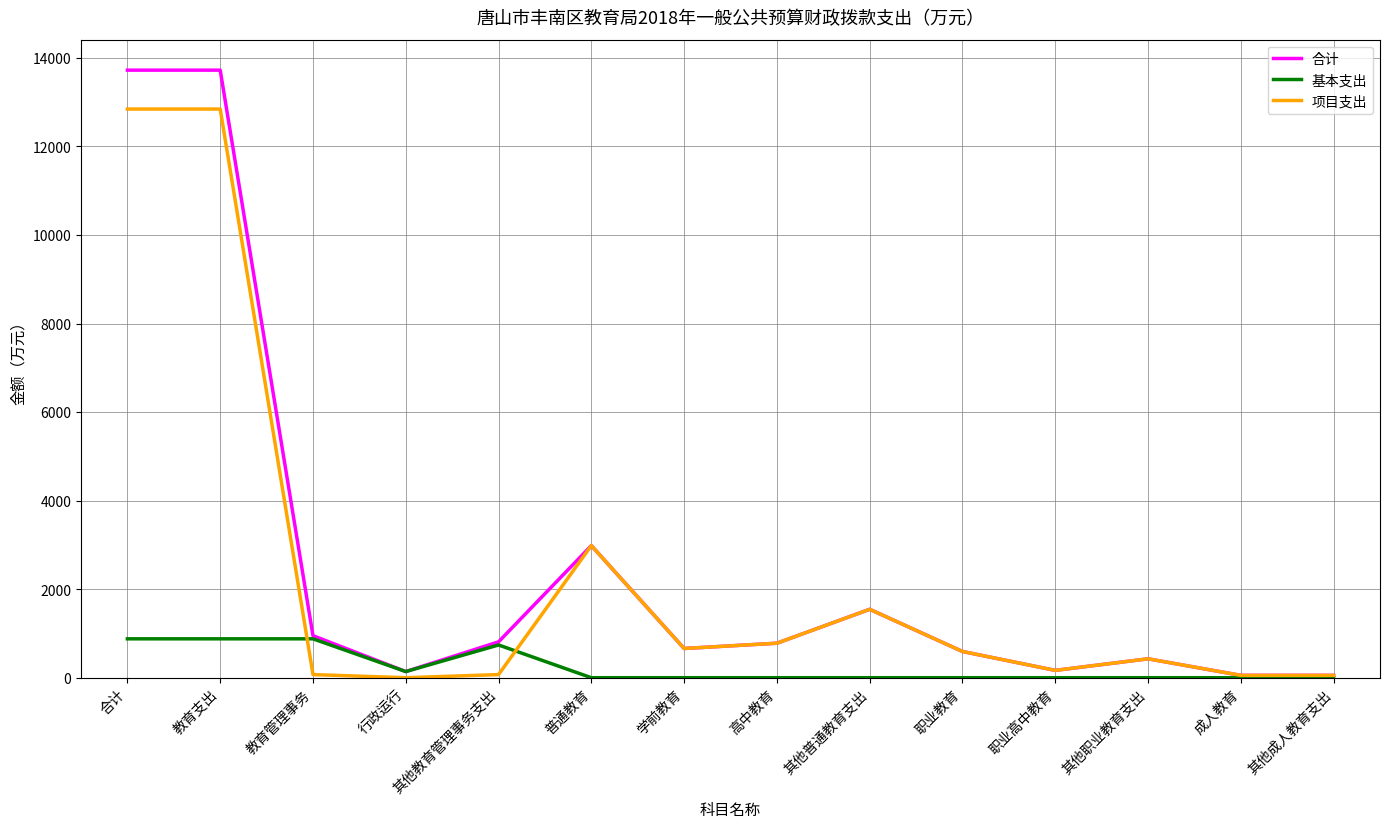

What is the approximate value of 合计 at 其他成人教育支出?

53.0